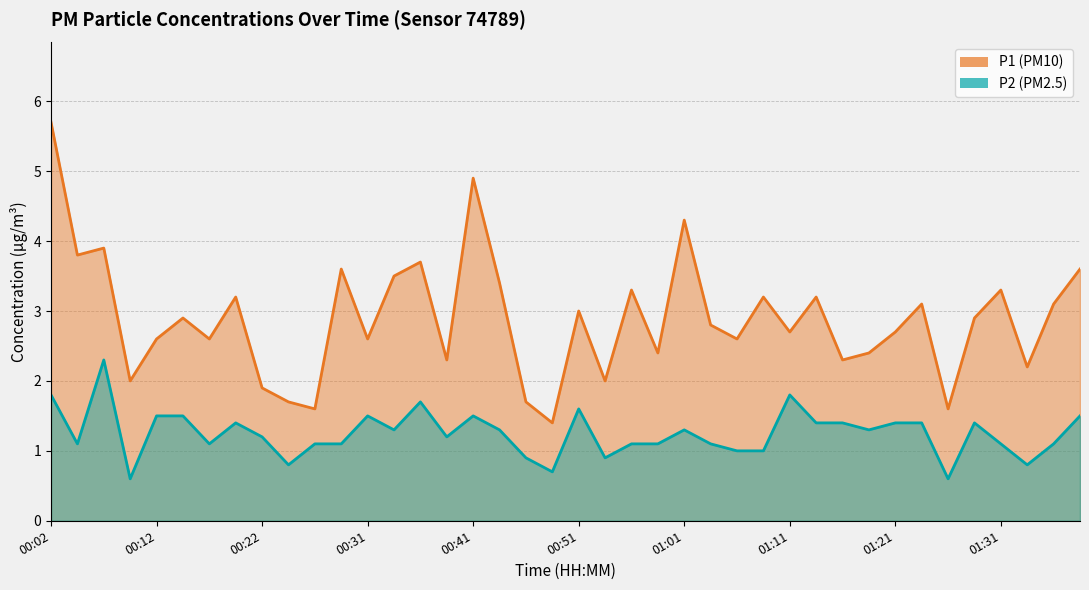

Reading right to left, transcribe all the data shown in this chart.

P1: 01:38=3.6	01:36=3.1	01:33=2.2	01:31=3.3	01:28=2.9	01:26=1.6	01:23=3.1	01:21=2.7	01:18=2.4	01:16=2.3	01:13=3.2	01:11=2.7	01:08=3.2	01:06=2.6	01:04=2.8	01:01=4.3	00:59=2.4	00:56=3.3	00:54=2.0	00:51=3.0	00:49=1.4	00:46=1.7	00:44=3.4	00:41=4.9	00:39=2.3	00:36=3.7	00:34=3.5	00:31=2.6	00:29=3.6	00:26=1.6	00:24=1.7	00:22=1.9	00:19=3.2	00:17=2.6	00:14=2.9	00:12=2.6	00:09=2.0	00:07=3.9	00:04=3.8	00:02=5.7
P2: 01:38=1.5	01:36=1.1	01:33=0.8	01:31=1.1	01:28=1.4	01:26=0.6	01:23=1.4	01:21=1.4	01:18=1.3	01:16=1.4	01:13=1.4	01:11=1.8	01:08=1.0	01:06=1.0	01:04=1.1	01:01=1.3	00:59=1.1	00:56=1.1	00:54=0.9	00:51=1.6	00:49=0.7	00:46=0.9	00:44=1.3	00:41=1.5	00:39=1.2	00:36=1.7	00:34=1.3	00:31=1.5	00:29=1.1	00:26=1.1	00:24=0.8	00:22=1.2	00:19=1.4	00:17=1.1	00:14=1.5	00:12=1.5	00:09=0.6	00:07=2.3	00:04=1.1	00:02=1.8